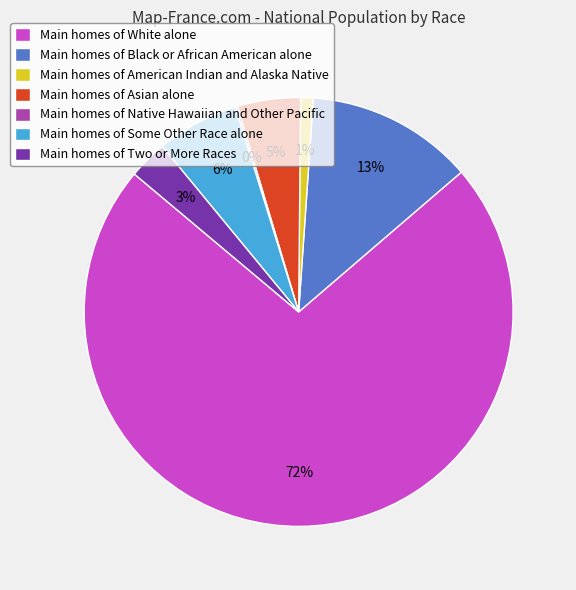

To the nearest percent, what is the average slice percentage?

14%